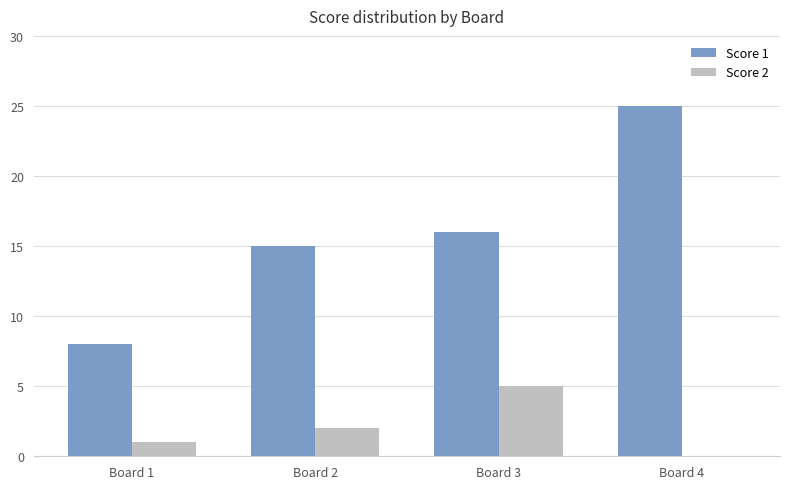

Read the Score 2 value at Board 2.

2